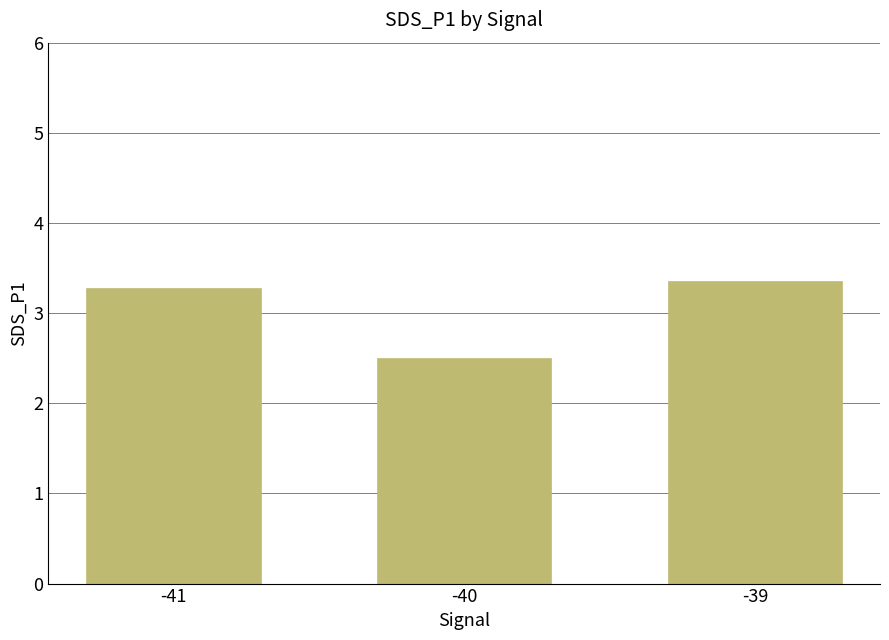

What is the value of the 3rd bar from the left?

3.4